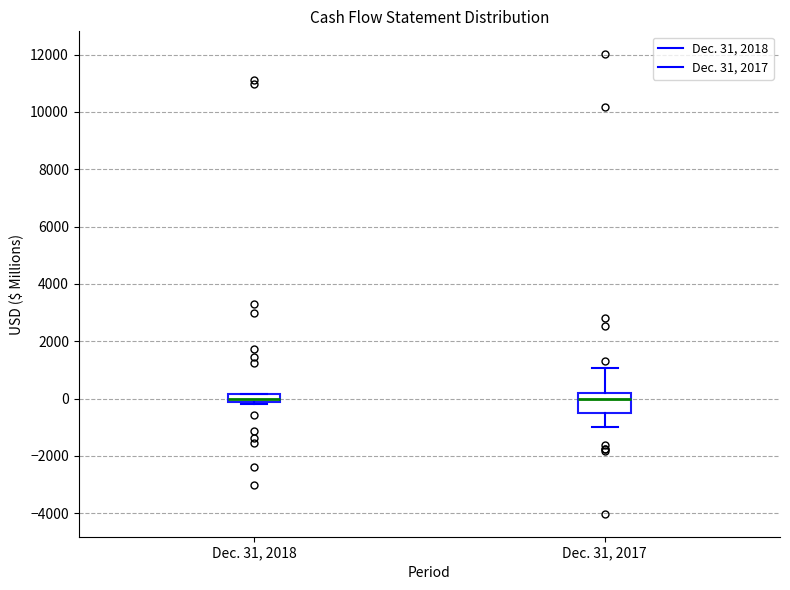

Where does the median line of the box for Dec. 31, 2018 sit on the y-axis? The values are not printed on the chart, so give them approximately, as read against the axis.

0